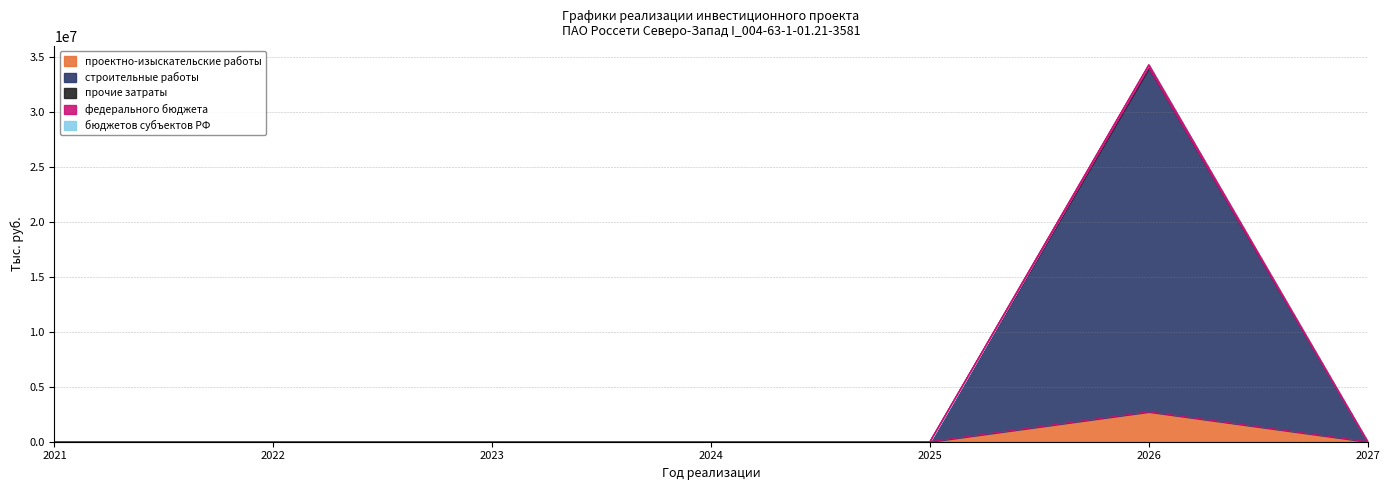

How many interior local peaks does the строительные работы series have?

1